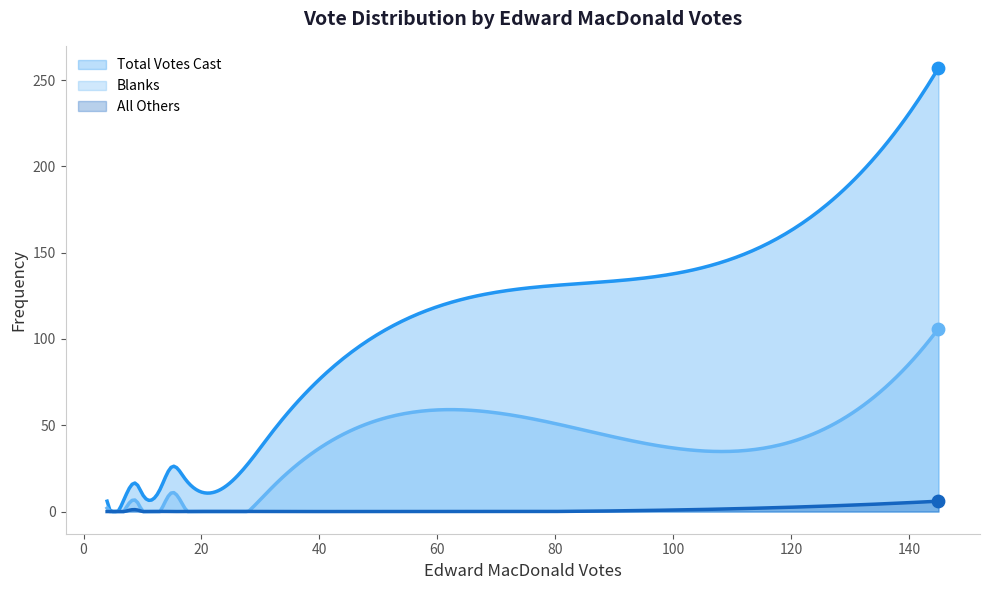

At how many categories does at least one series exceed 89?

2